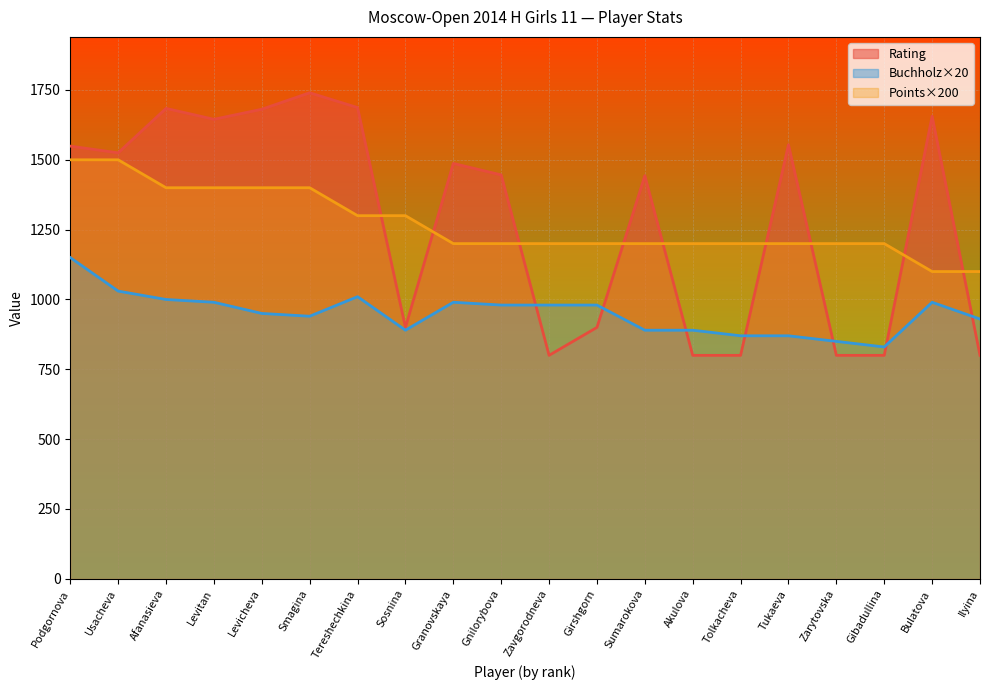

How many values in the Rating series exceed 1487?

9